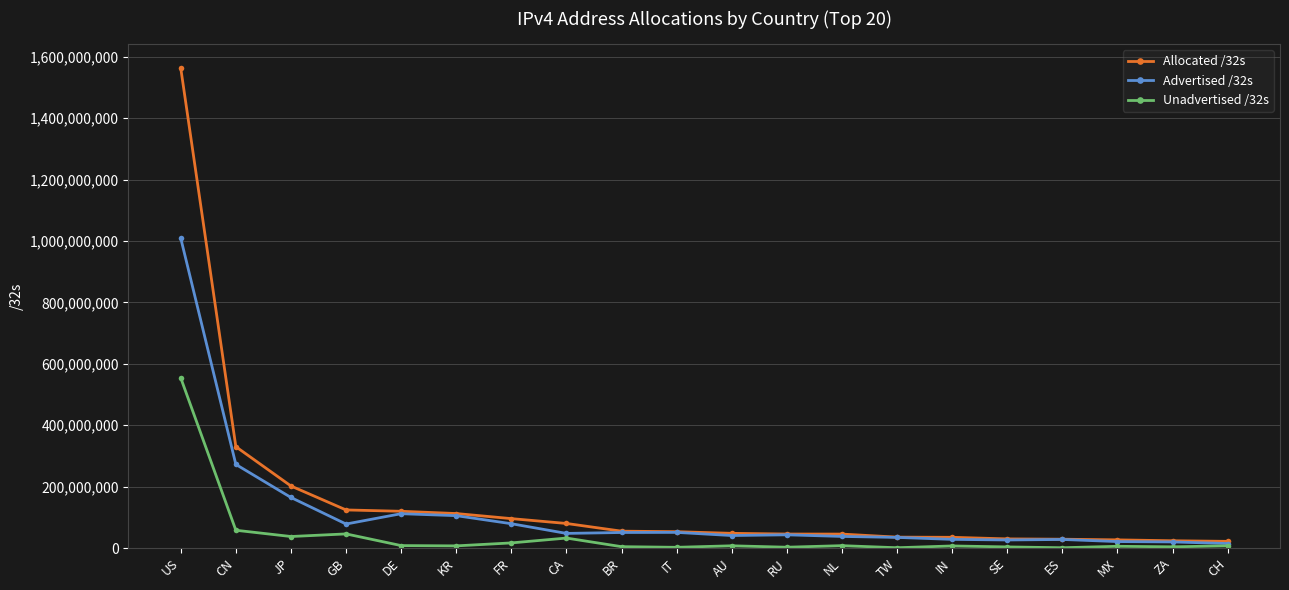

Is it true that Advertised /32s equals 504244583 at US?

False